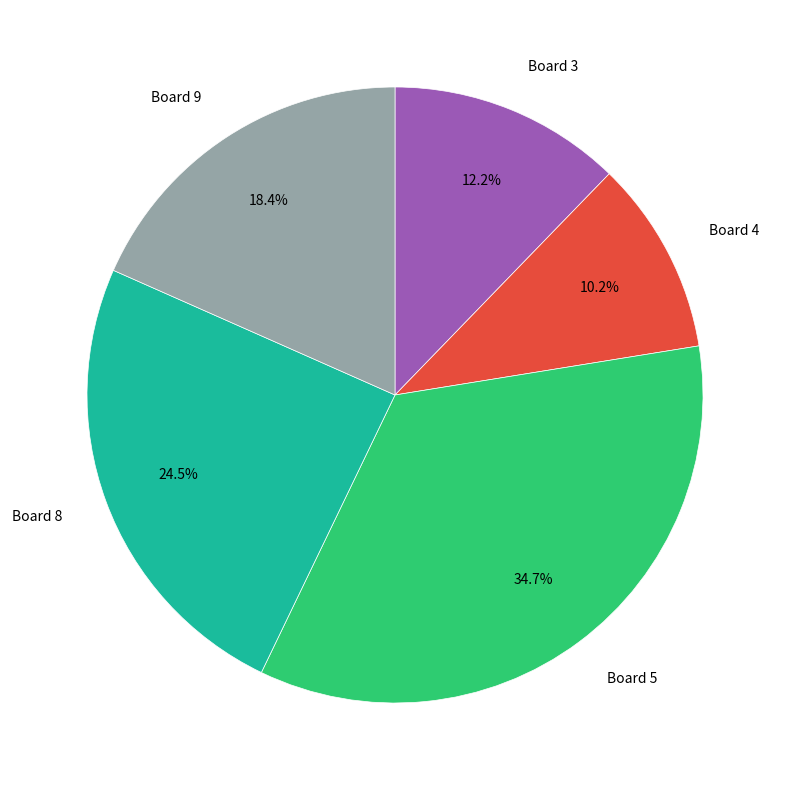

How many segments does this pie chart have?

5